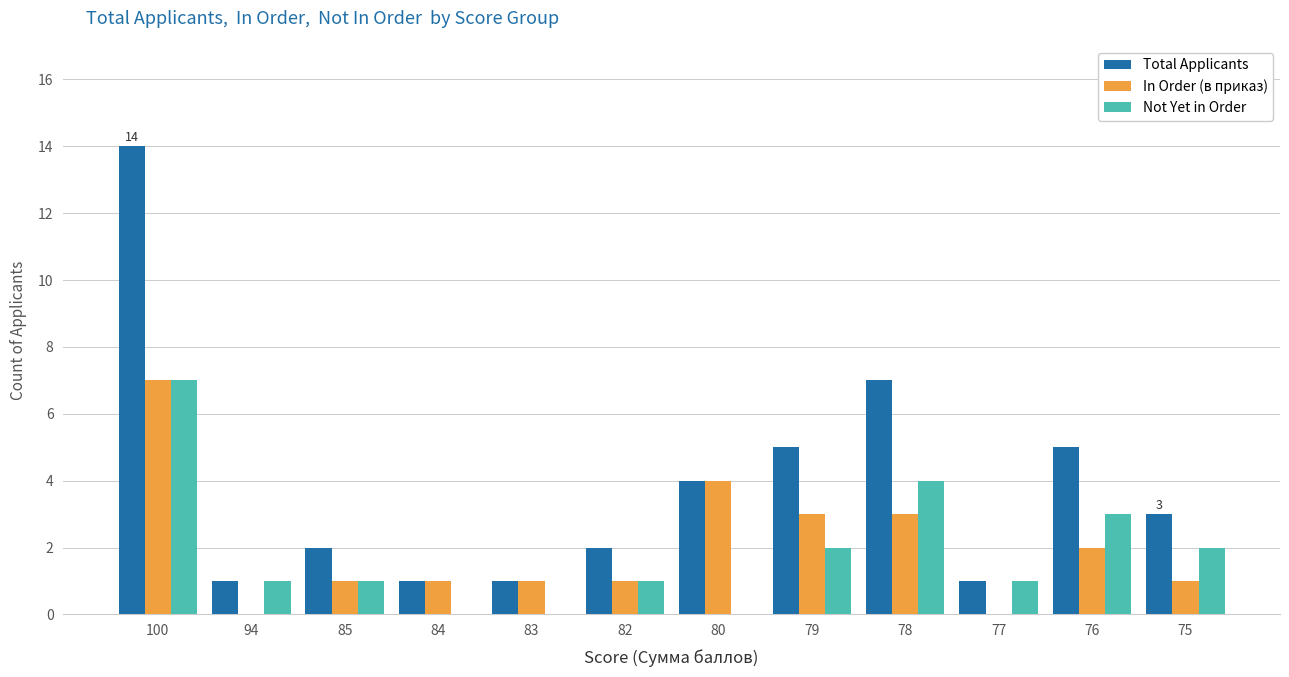

At which category is the sum across all series the highest?

100